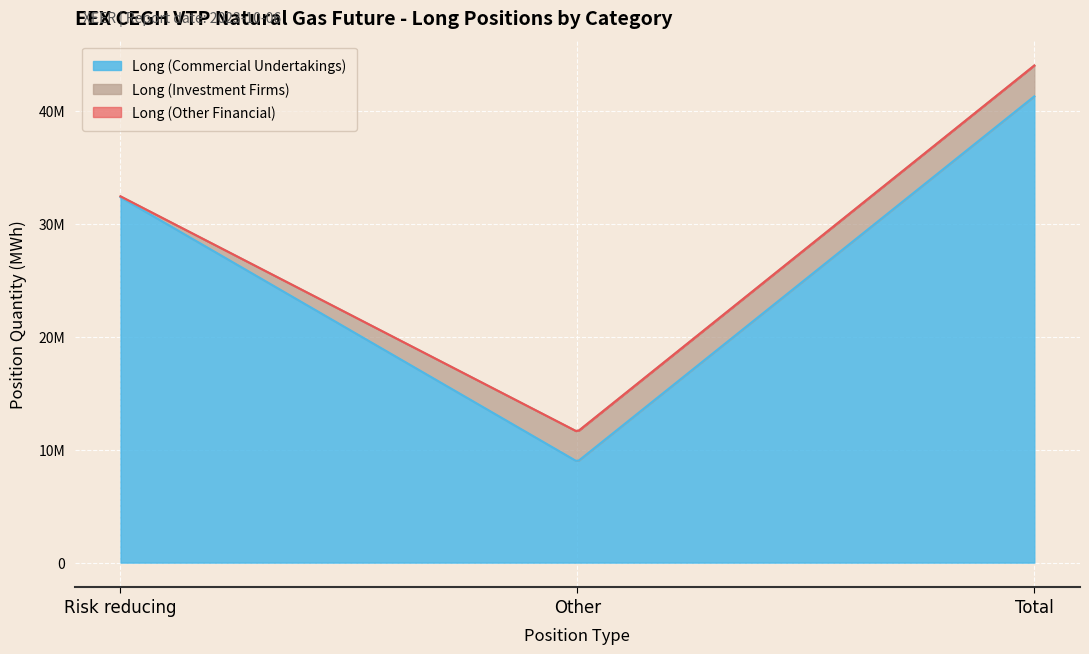

What is the difference between the maximum and minimum values in the Long (Investment Firms) series?

2647135